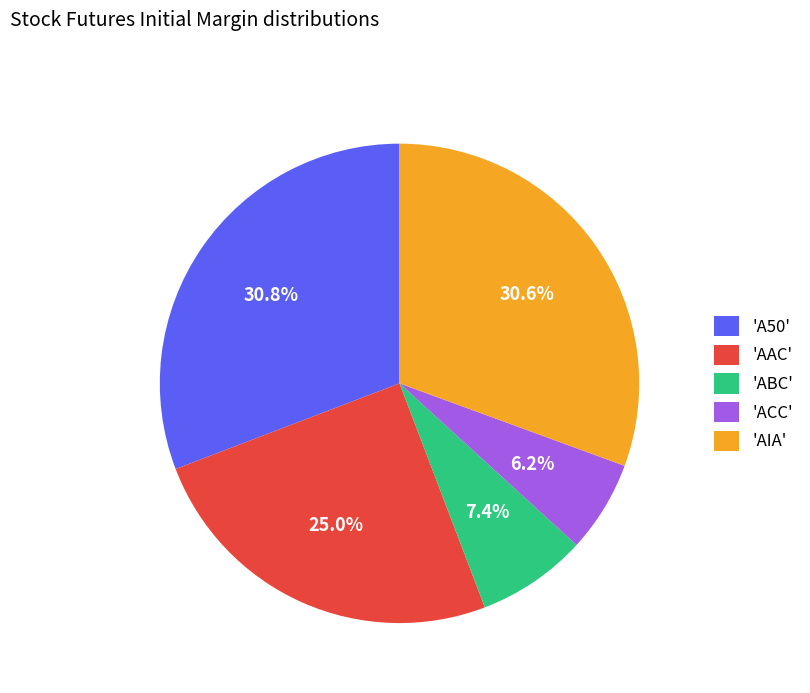

What is the smallest slice in the pie chart?

'ACC'